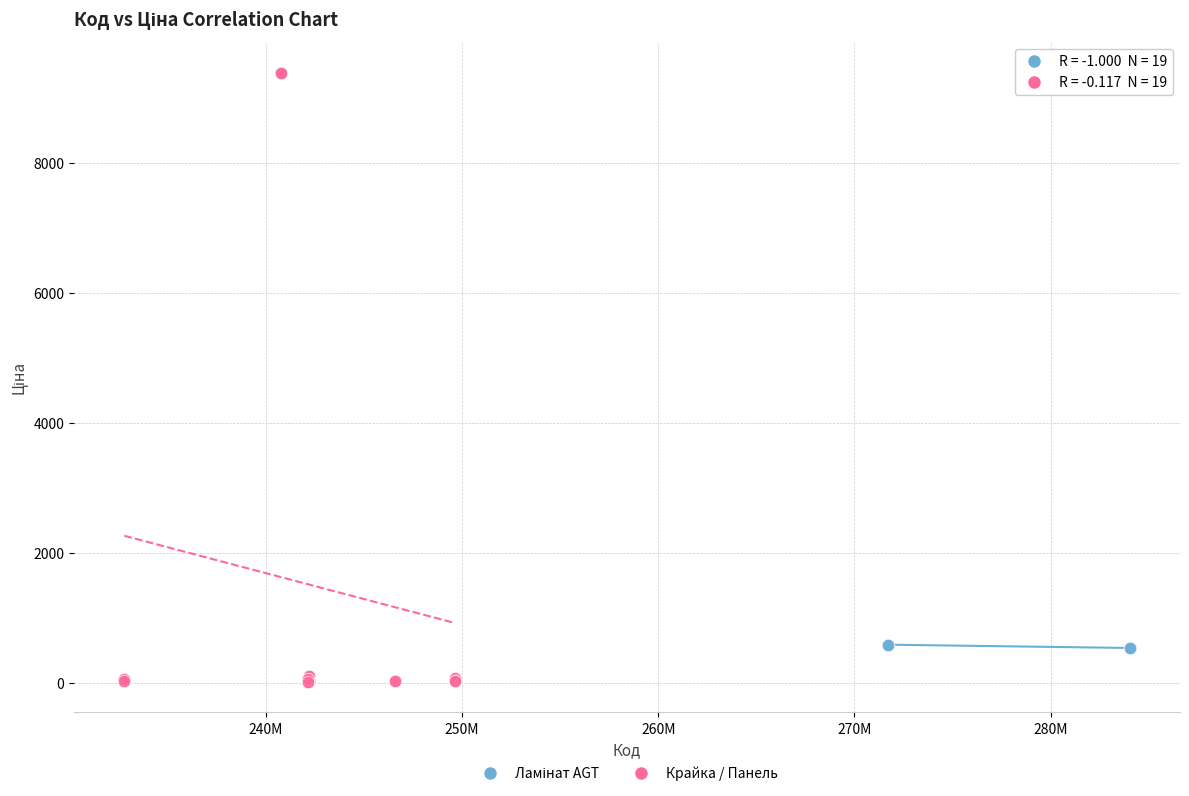

Which series contains the highest Y value?

Крайка / Панель